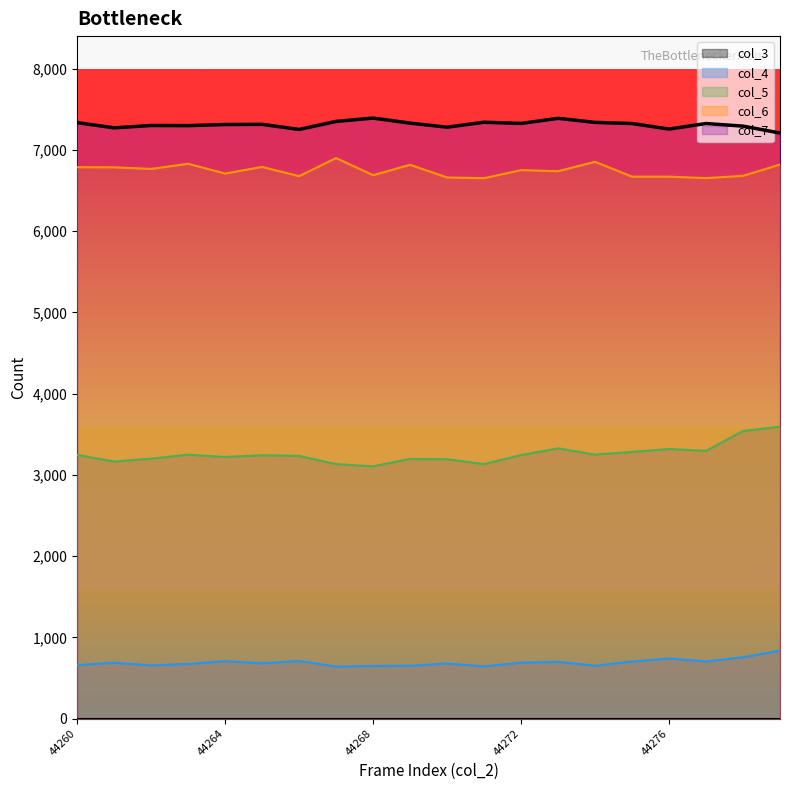

How many lines are shown in the chart?

5